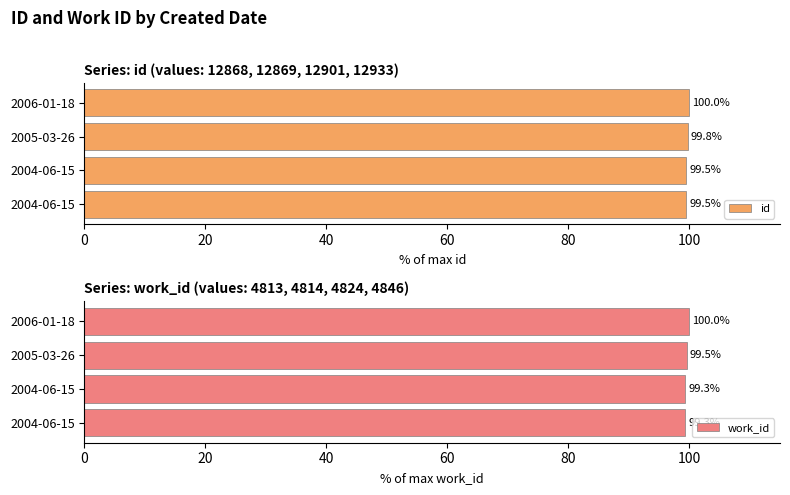

How many bars are there in each group?

2